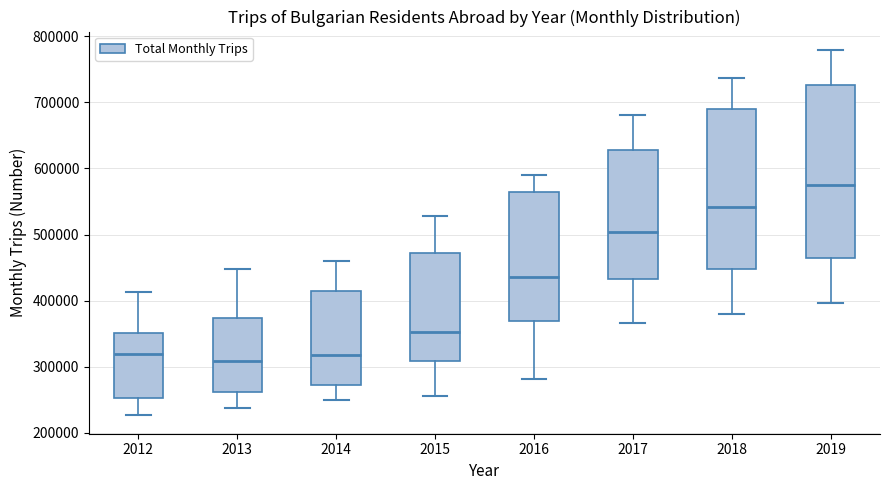

Reading left to right, read every box against the y-axis: the position of its median line, the range the box covers, and the ends of its whiskers. The values are not printed on the chart, so give them approximately, as read against the axis.

2012: median 320000, box 250000 to 350000, whiskers 230000 to 410000
2013: median 310000, box 260000 to 370000, whiskers 240000 to 450000
2014: median 320000, box 270000 to 420000, whiskers 250000 to 460000
2015: median 350000, box 310000 to 470000, whiskers 260000 to 530000
2016: median 440000, box 370000 to 560000, whiskers 280000 to 590000
2017: median 500000, box 430000 to 630000, whiskers 370000 to 680000
2018: median 540000, box 450000 to 690000, whiskers 380000 to 740000
2019: median 580000, box 460000 to 730000, whiskers 400000 to 780000